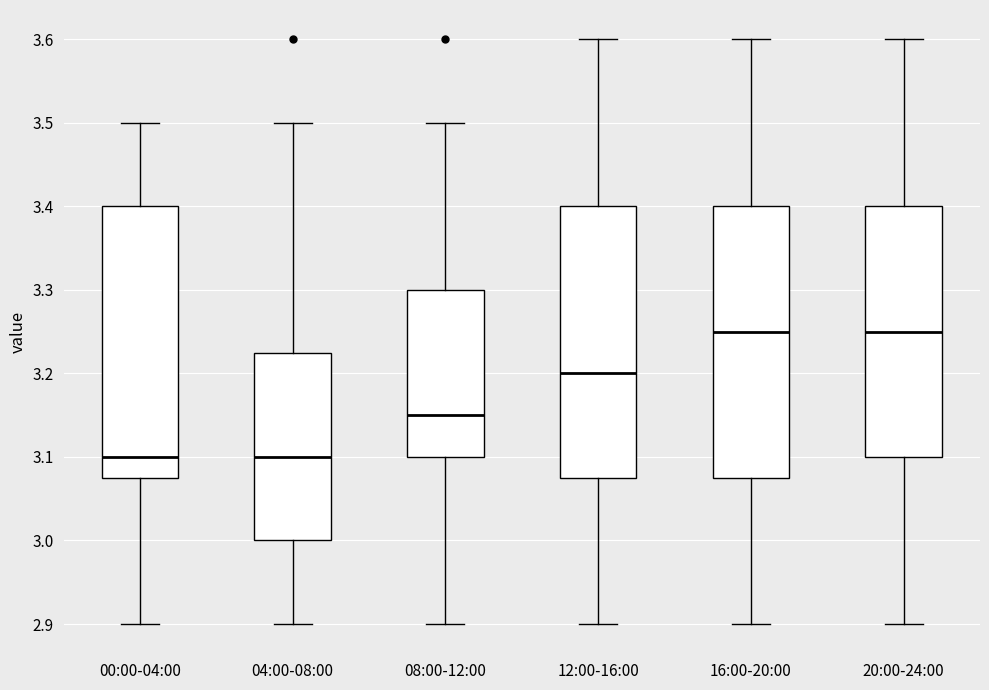

Reading left to right, read every box against the y-axis: the position of its median line, the range the box covers, and the ends of its whiskers. The values are not printed on the chart, so give them approximately, as read against the axis.

00:00-04:00: median 3.10, box 3.08 to 3.40, whiskers 2.90 to 3.50
04:00-08:00: median 3.10, box 3.00 to 3.23, whiskers 2.90 to 3.50
08:00-12:00: median 3.15, box 3.10 to 3.30, whiskers 2.90 to 3.50
12:00-16:00: median 3.20, box 3.08 to 3.40, whiskers 2.90 to 3.60
16:00-20:00: median 3.25, box 3.08 to 3.40, whiskers 2.90 to 3.60
20:00-24:00: median 3.25, box 3.10 to 3.40, whiskers 2.90 to 3.60